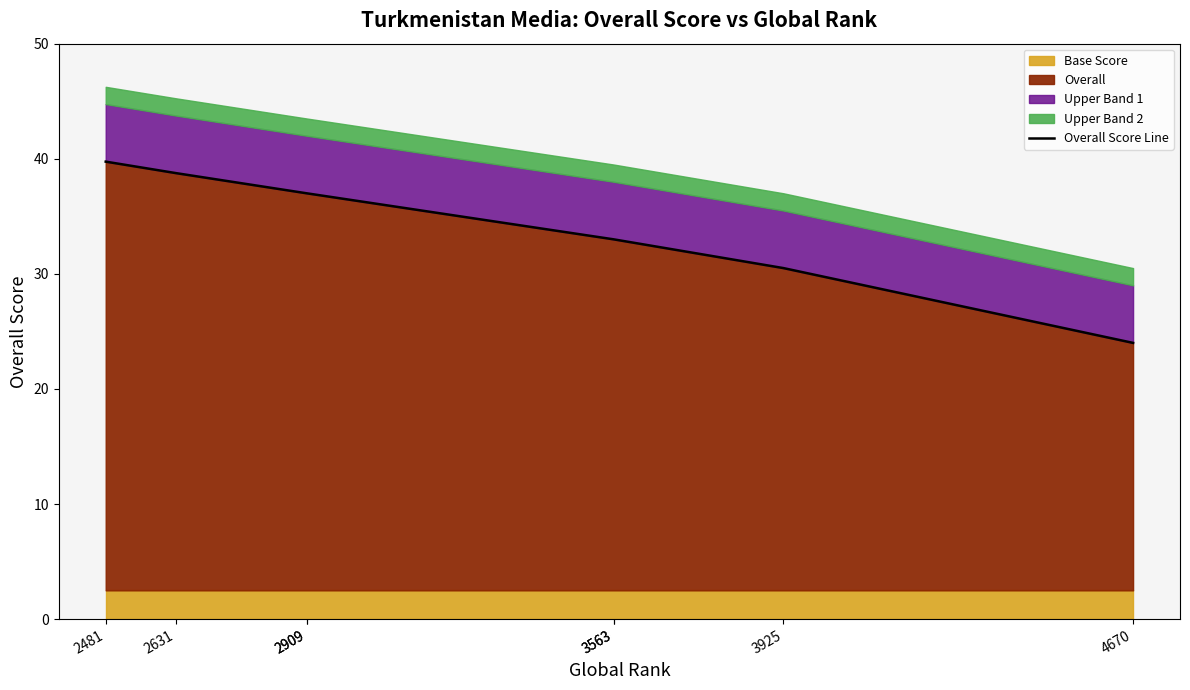

Is it true that the value at 2481 is 39.8?

True